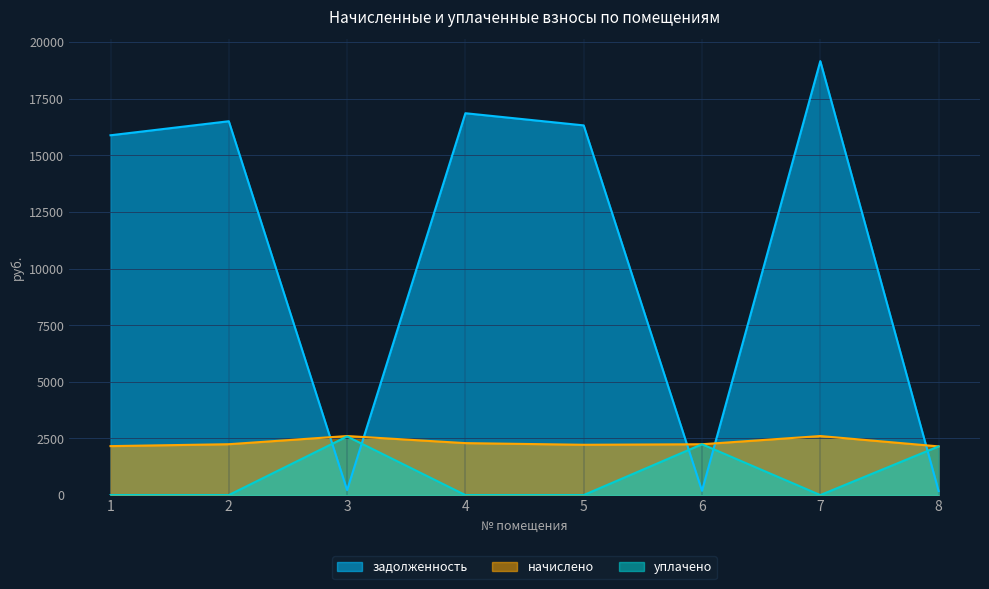

Which series ends up on top after the final intersection of начислено and задолженность?

начислено